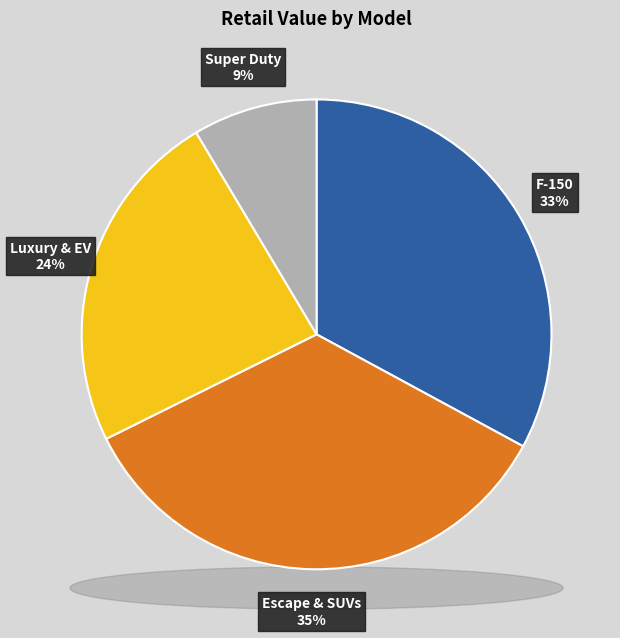

Is there a majority slice in this chart?

No